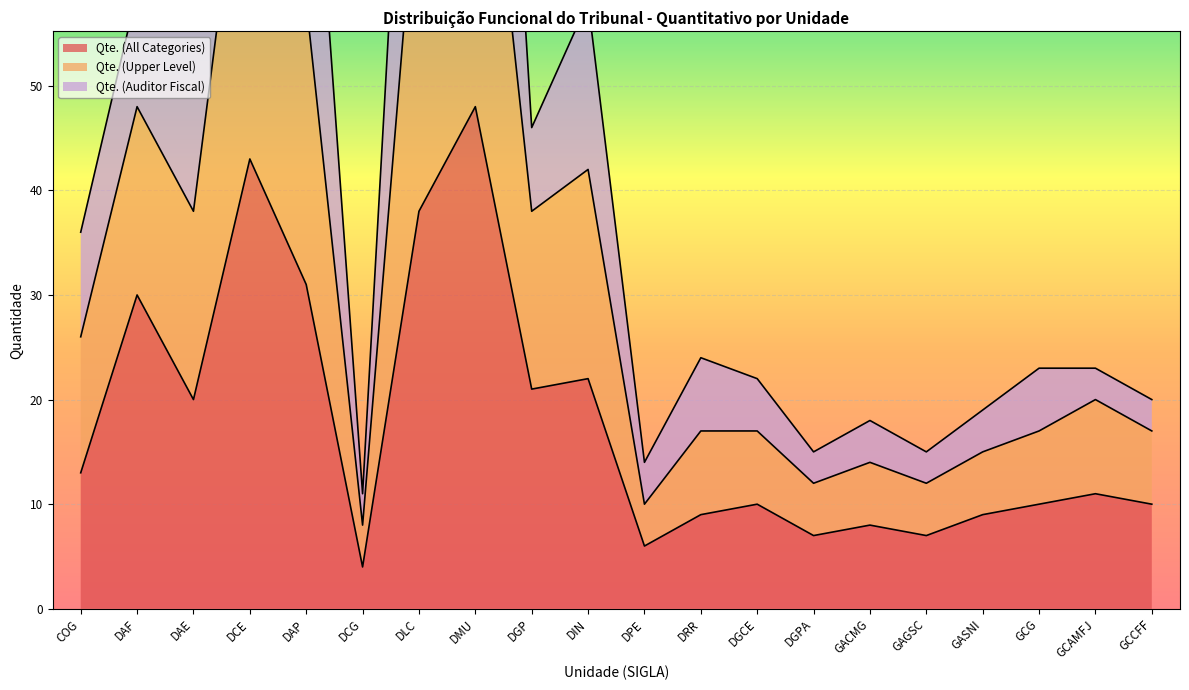

The Qte. (Upper Level) series shows 7 at GCCFF. True or false?

False